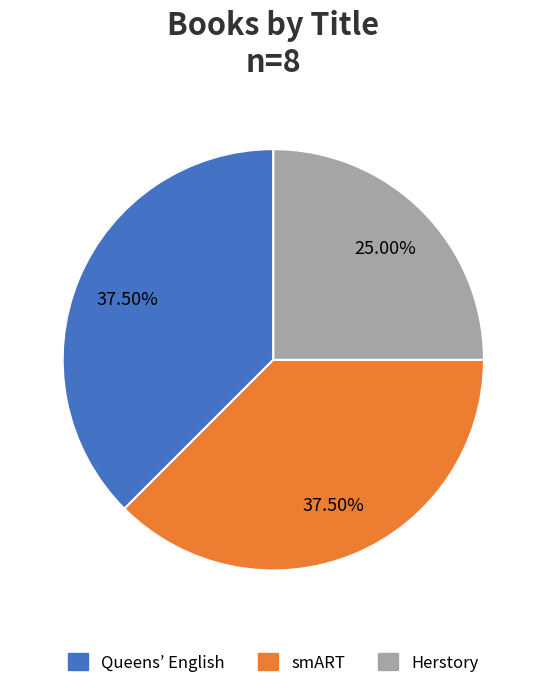

Which has a higher value, smART or Herstory?

smART